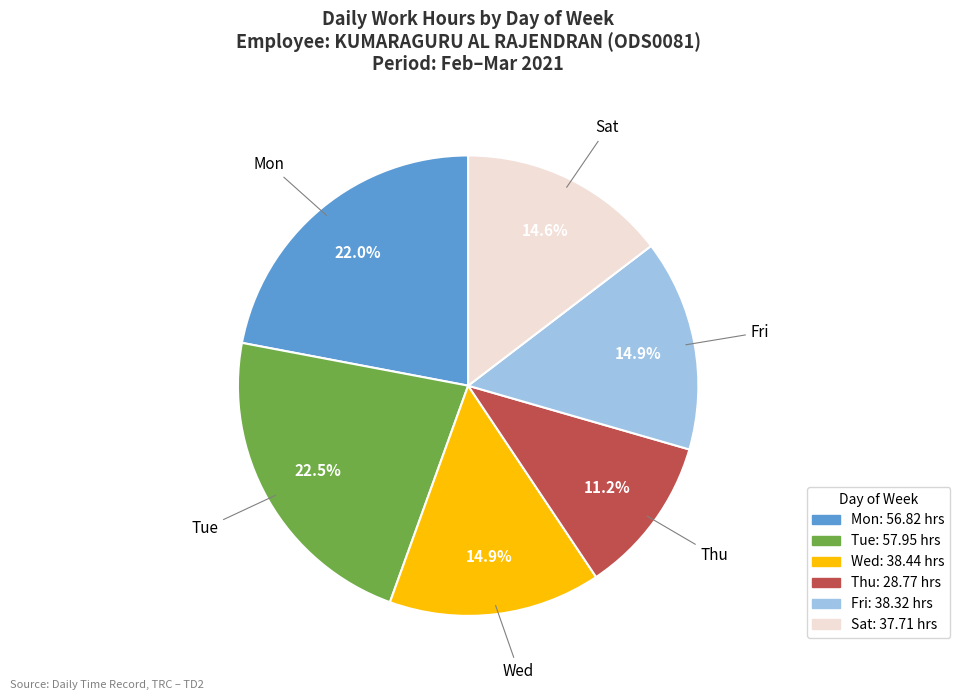

Does any single category account for the majority?

No